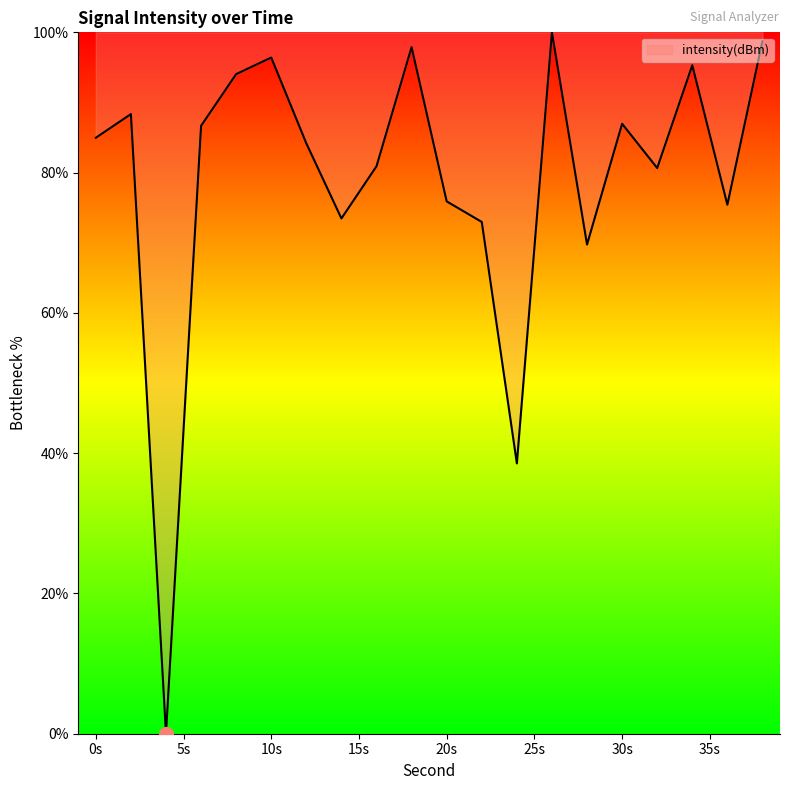

What is the difference between the maximum and minimum values?

100.0